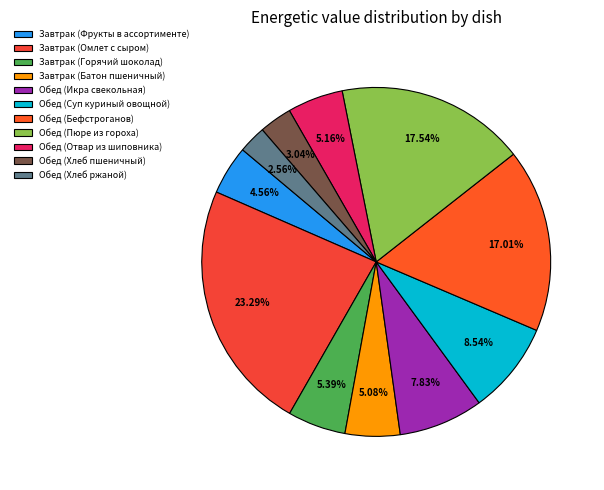

To the nearest percent, what is the difference between the largest and smallest slice percentages?

21%